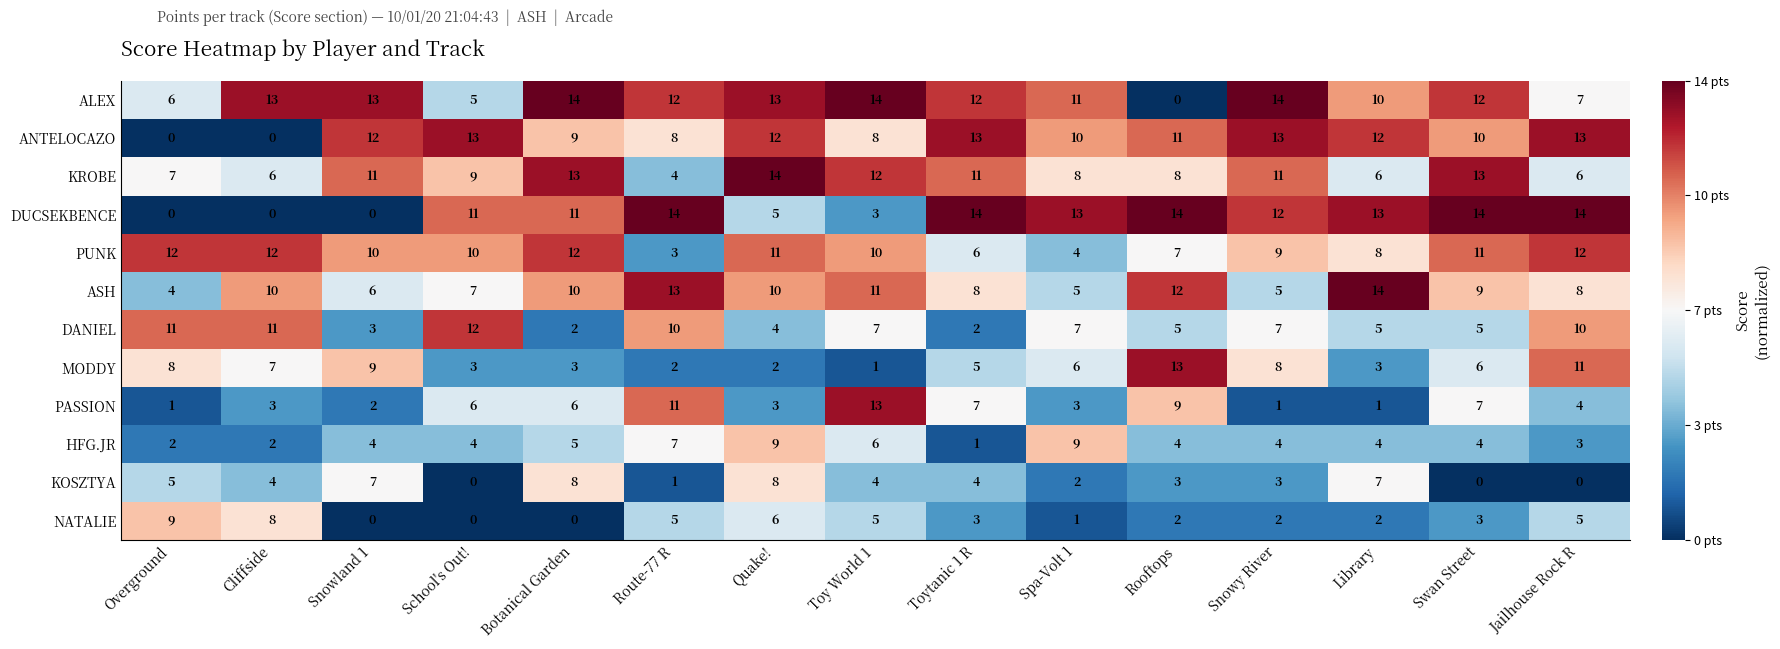

What is the sum of the PUNK values at Cliffside and Swan Street?

23